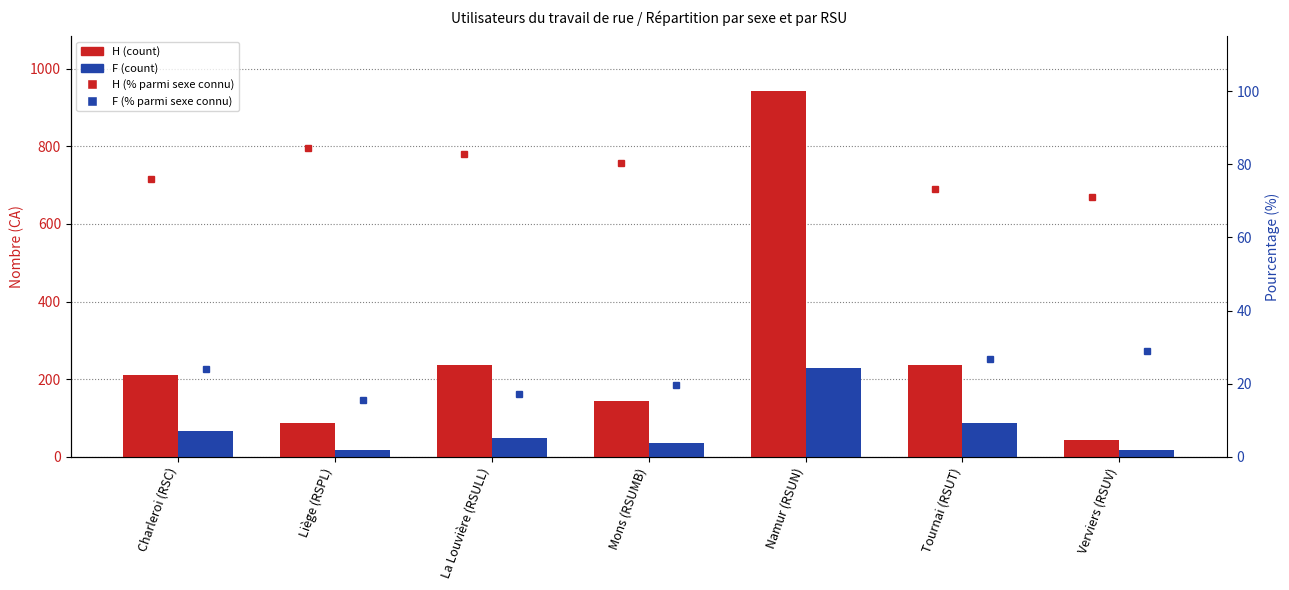

What is the approximate value of F at Charleroi (RSC), to the nearest 50?

50